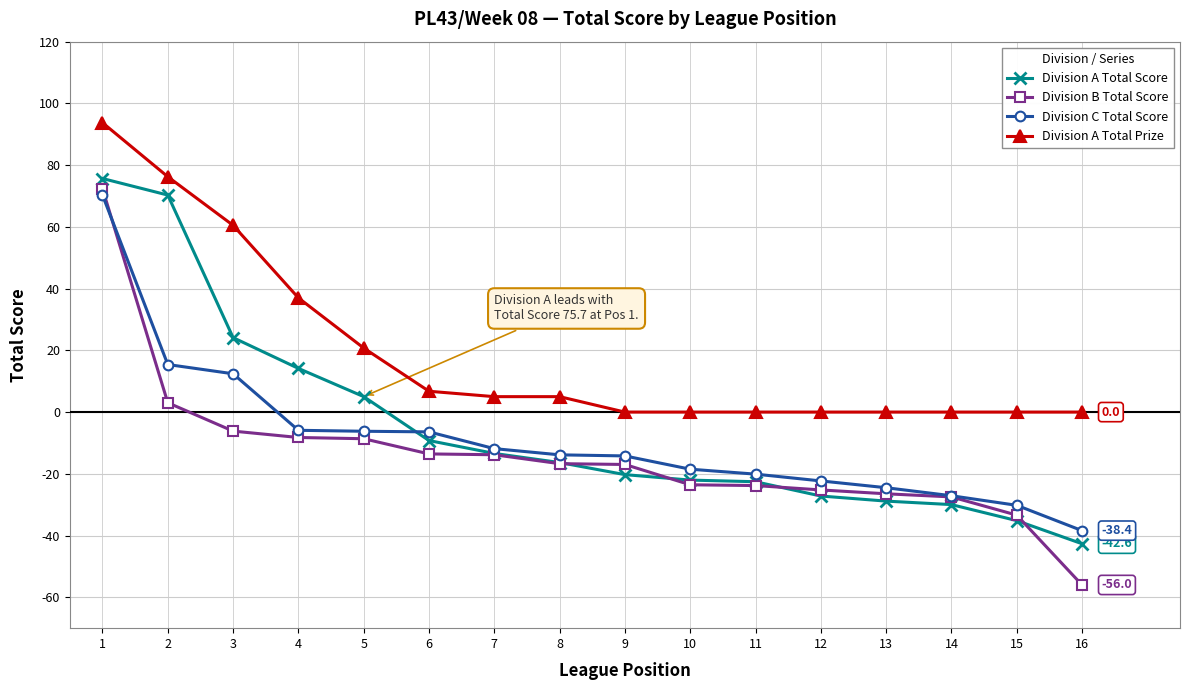

At which category is the sum across all series the highest?

1